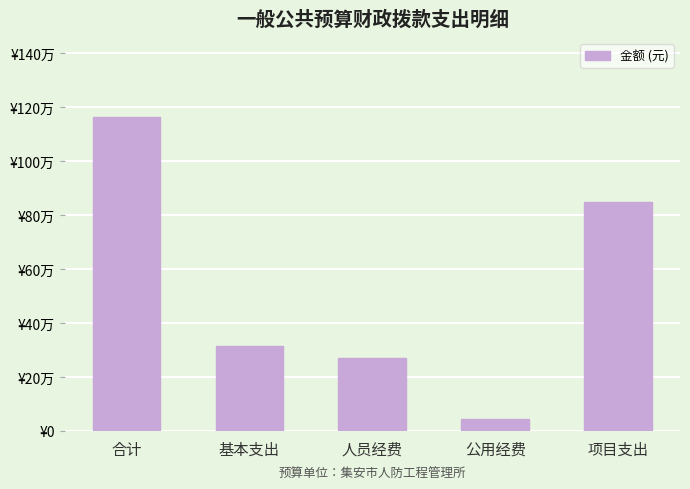

Reading right to left, list all the values displayed in this chart.

项目支出=848617.2	公用经费=43770.0	人员经费=271625.3	基本支出=315395.3	合计=1164012.5